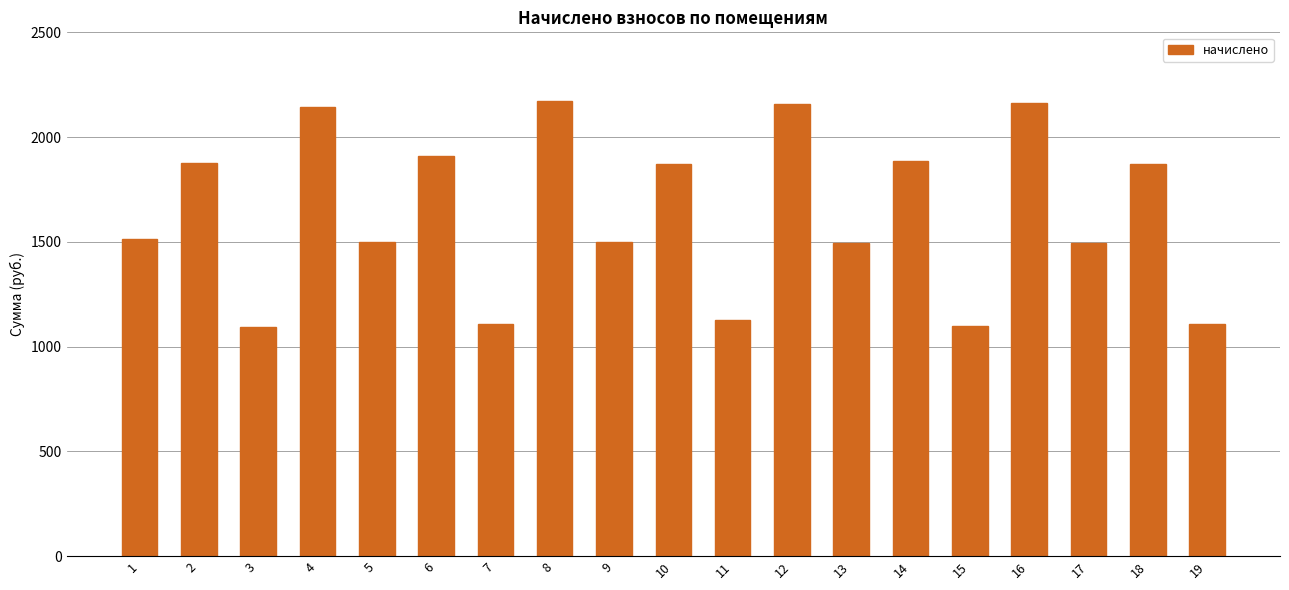

What is the minimum value shown in the chart?

1091.3